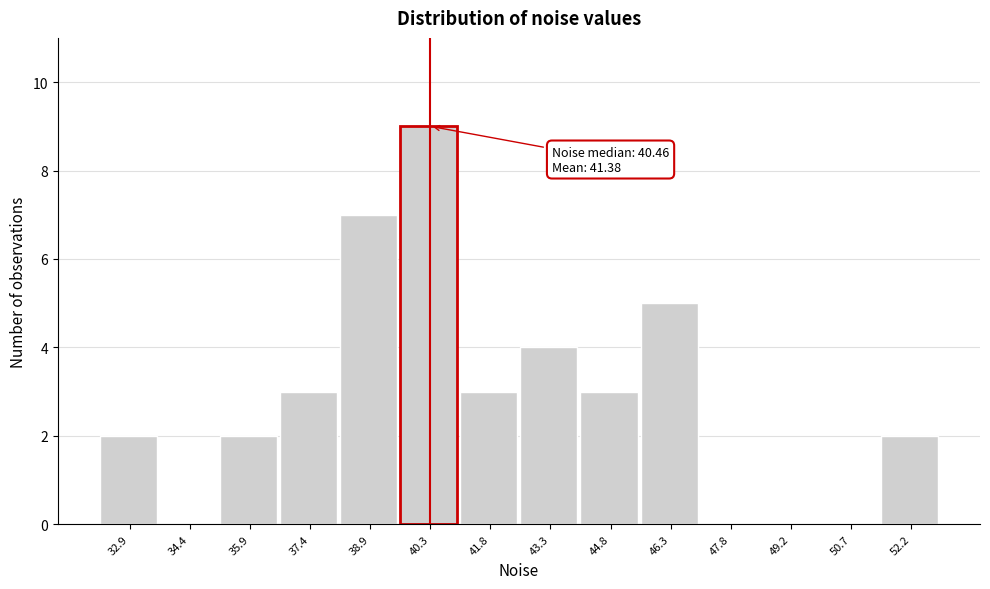

Over which range of the x-axis is the bar tallest?

39.6 to 41.0